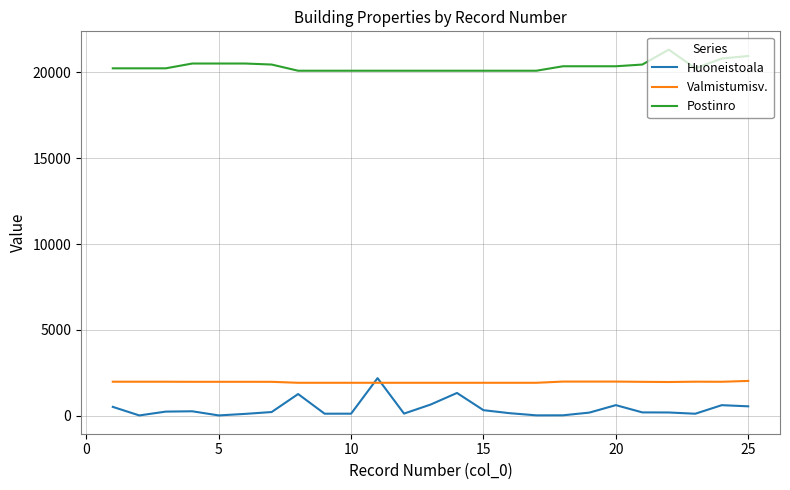

After their last crossing, which series has the higher values: Huoneistoala or Valmistumisv.?

Valmistumisv.